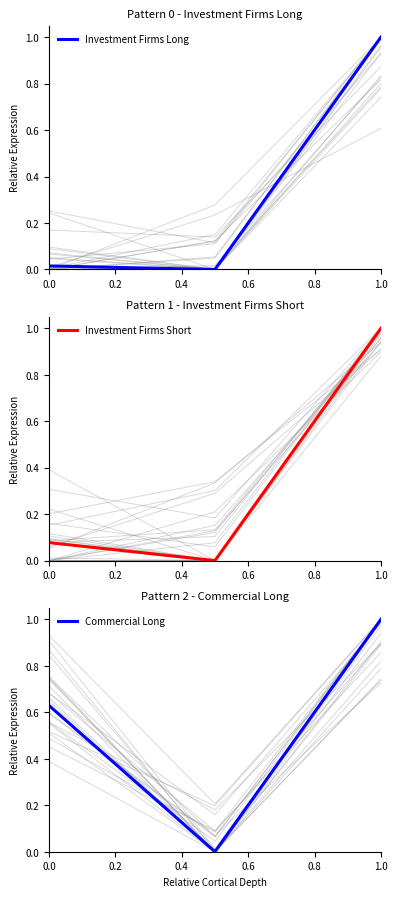

True or false: Investment Firms Long has a value of 1.0 at 1.0.

True